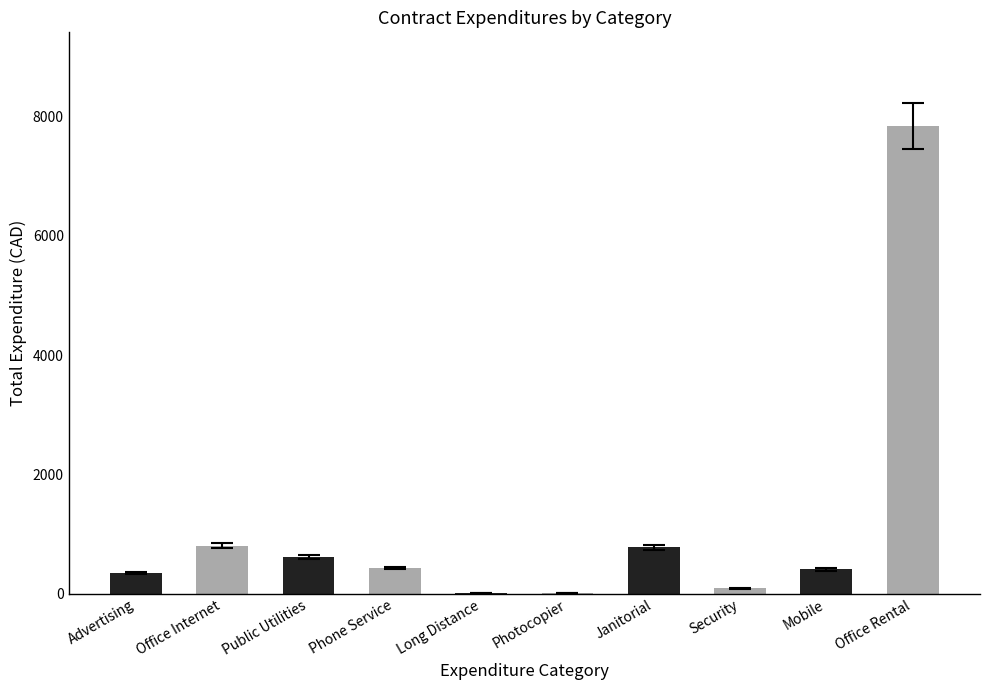

Which label corresponds to the largest value in the chart?

Office Rental